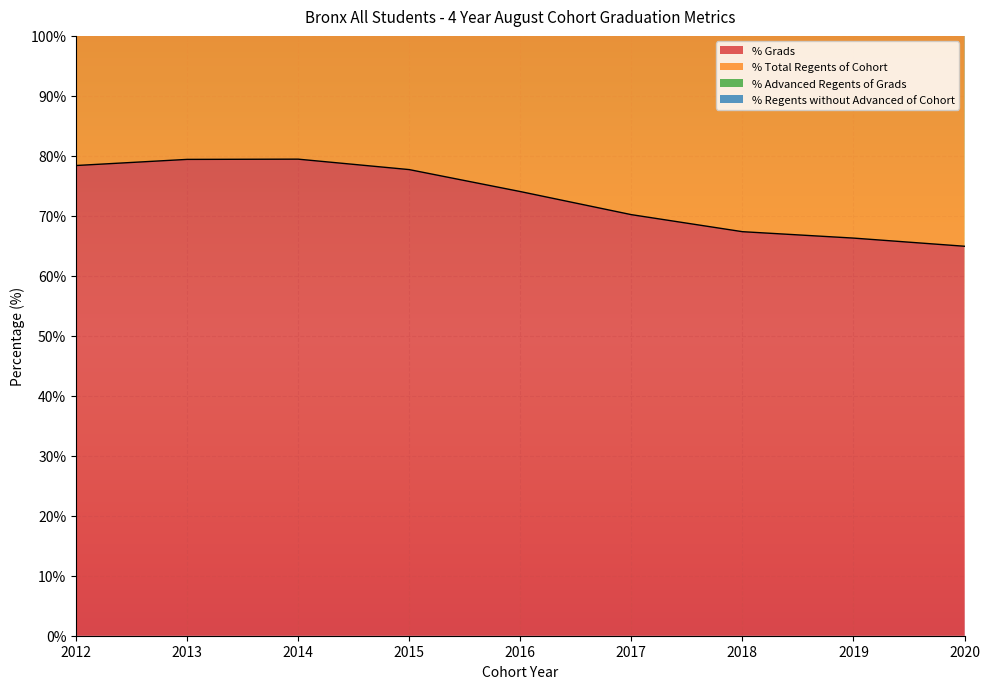

What is the difference between the maximum and second lowest values in the % Grads series?

13.2